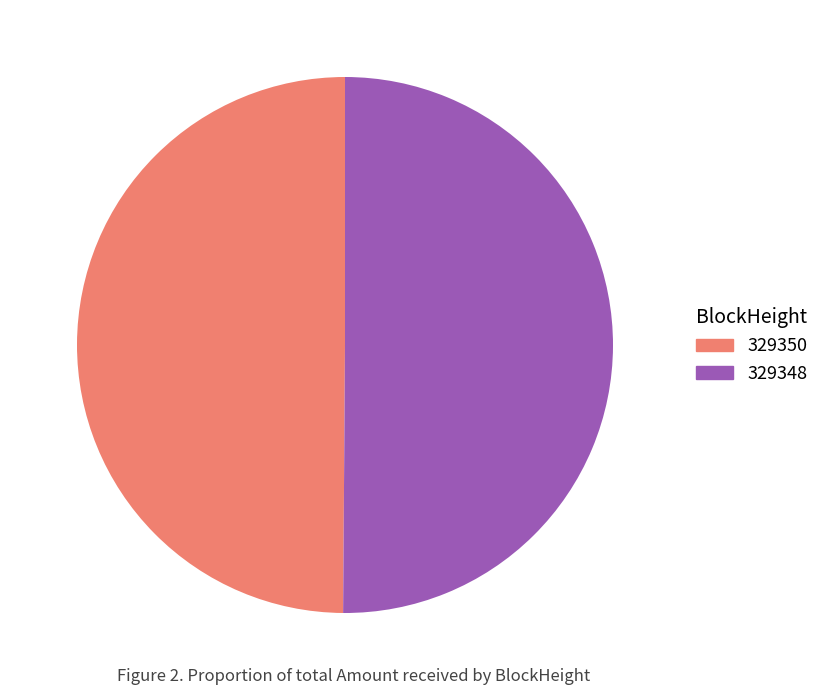

What is the ratio of the value at 329350 to the value at 329348?

1.0